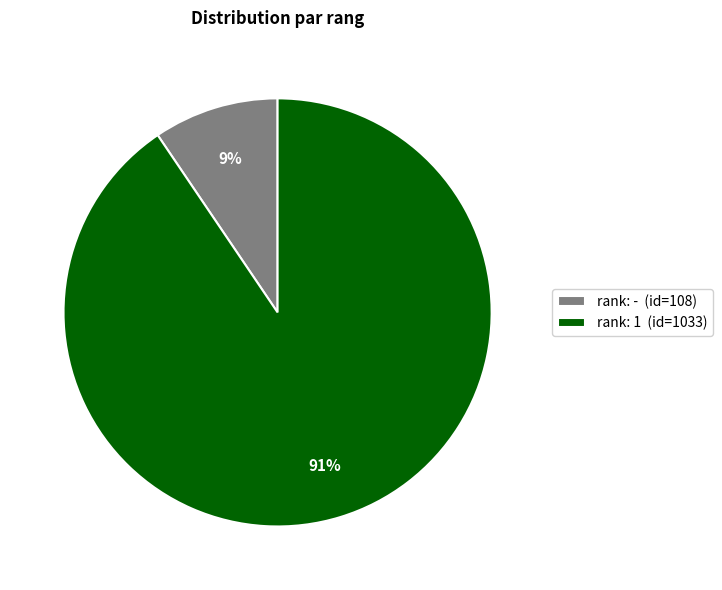

Which category has the smallest portion of the pie?

rank: - (id=108)